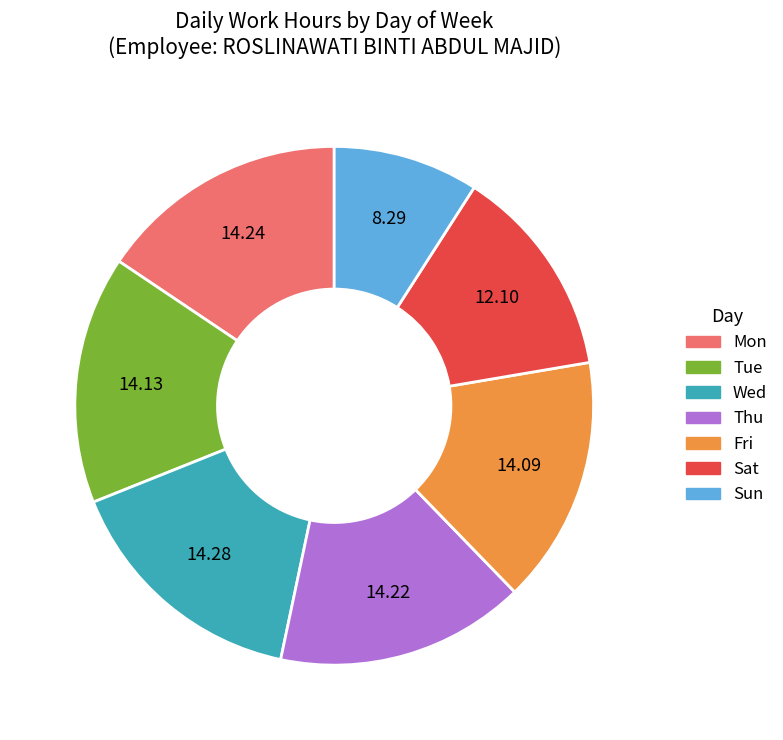

How many slices are in this pie chart?

7